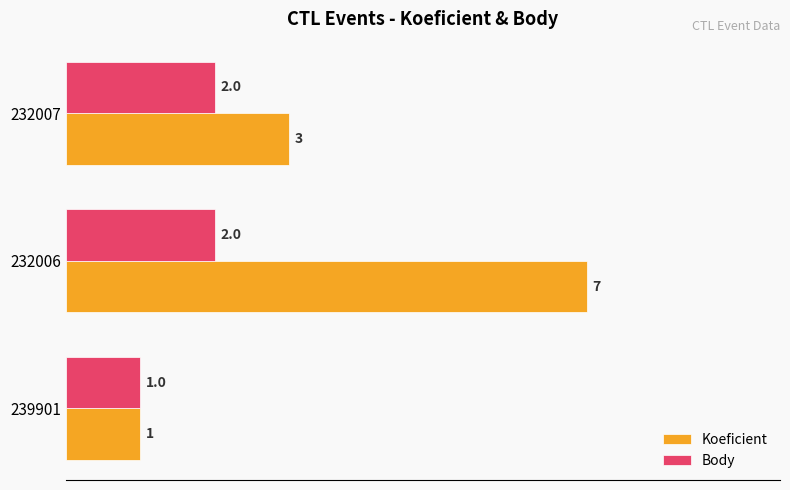

How many values in the Body series are below 2?

1